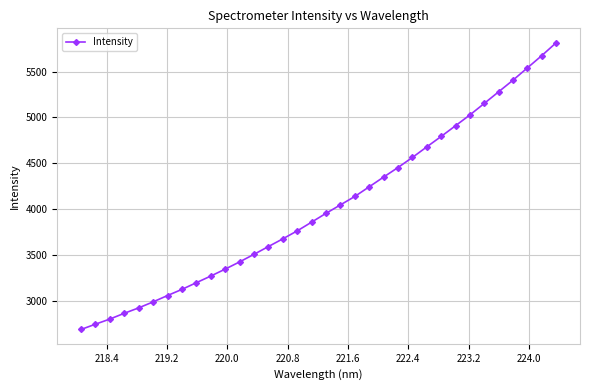

Count the number of categories in the chart.

34